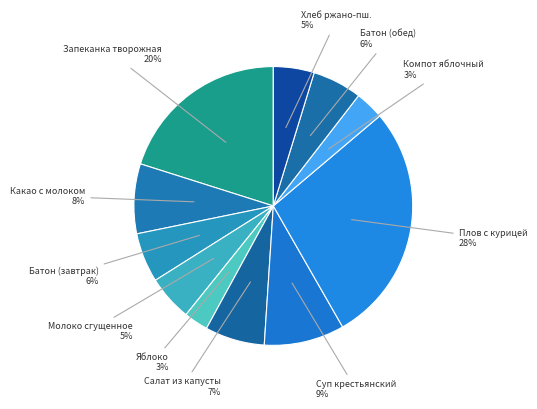

To the nearest percent, what portion does Какао с молоком represent?

8%